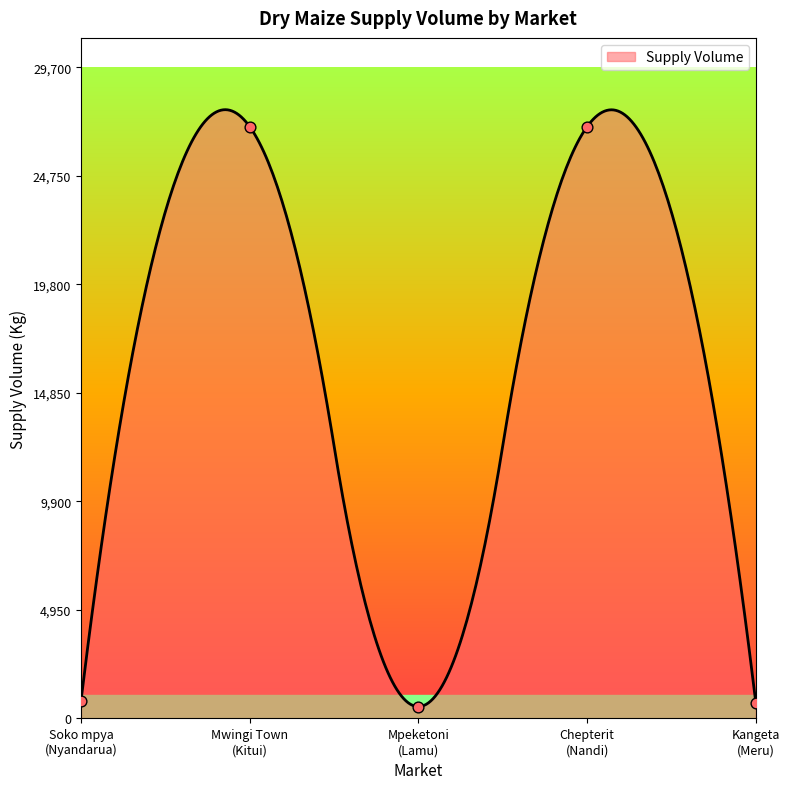

What is the ratio of the value at Chepterit
(Nandi) to the value at Mwingi Town
(Kitui)?

1.0